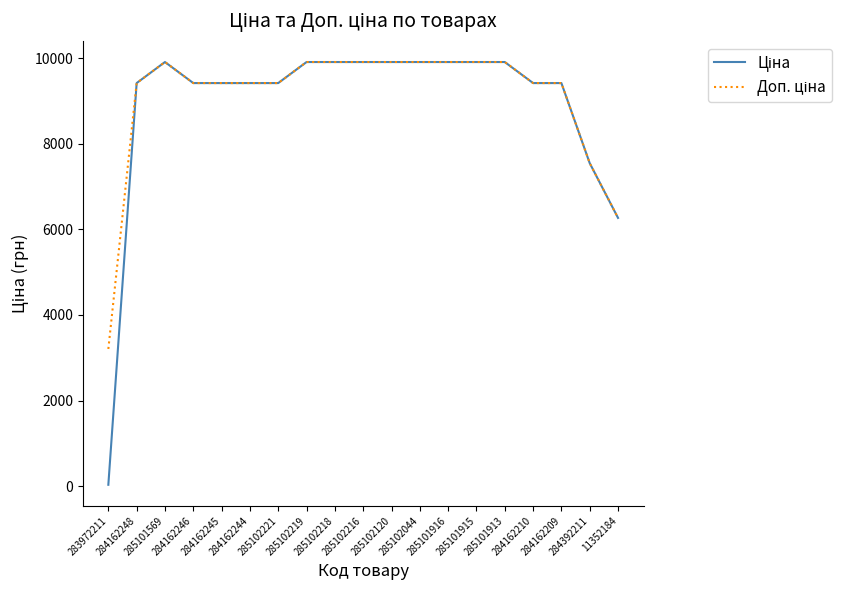

What is the greatest value displayed?

9908.5